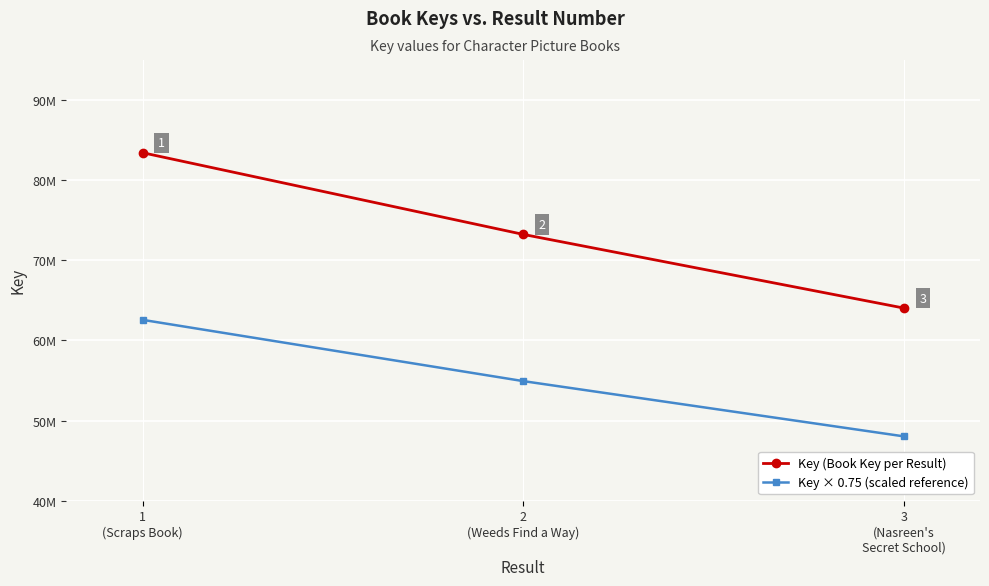

Where is Key × 0.75 (scaled reference) nearest to the value 55302111?

2
(Weeds Find a Way)